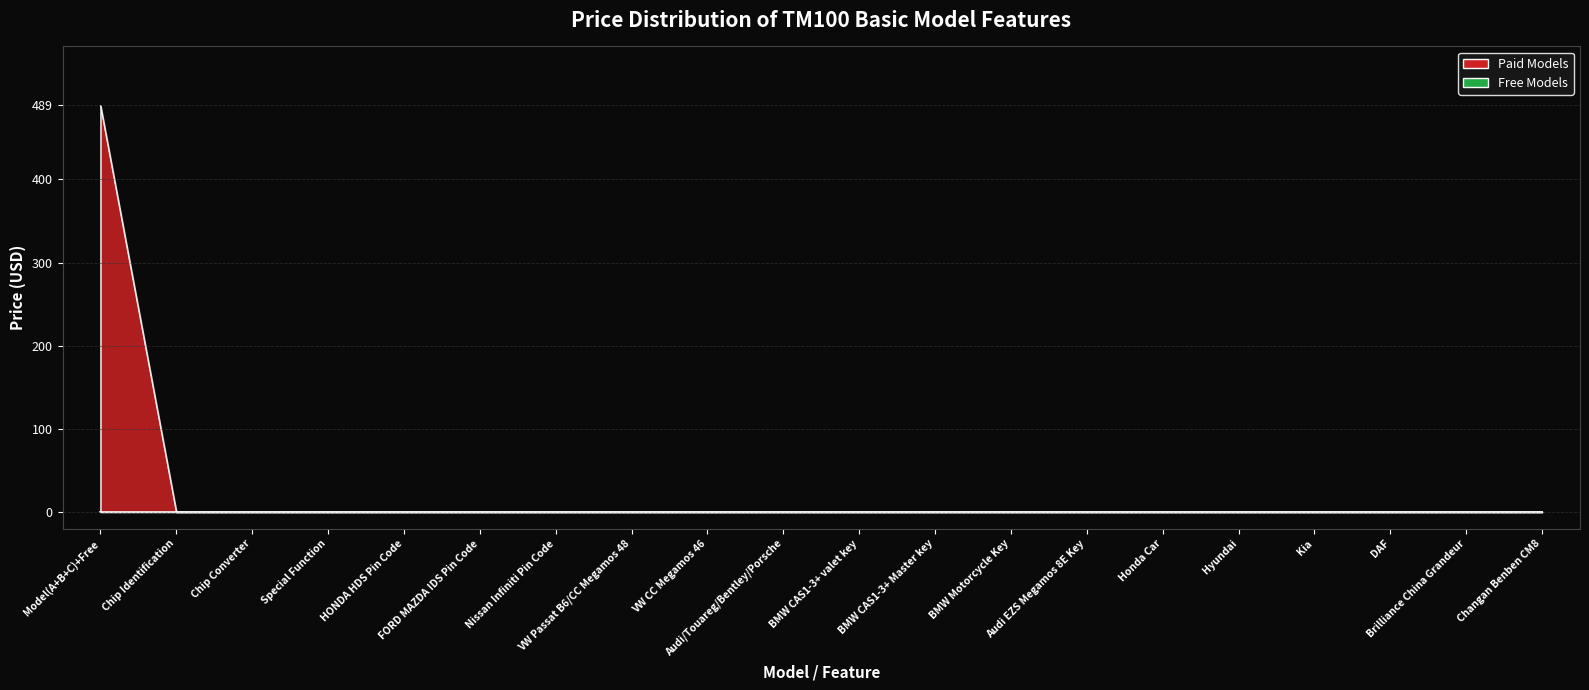

Is it true that the value at BMW Motorcycle Key is 320?

False